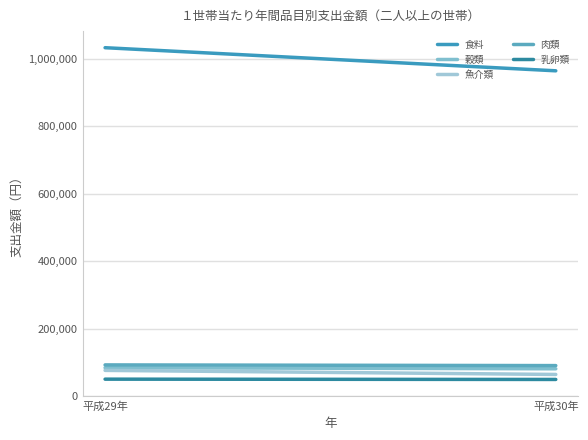

Rank the series at 平成29年 from lowest to highest value.

乳卵類, 魚介類, 穀類, 肉類, 食料